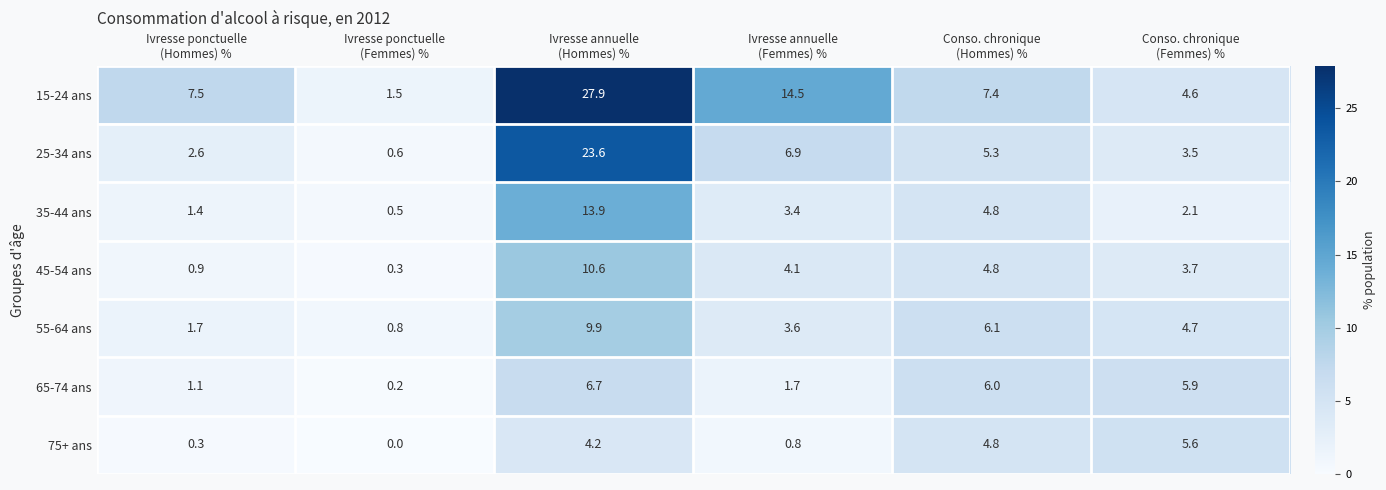

List the series in order of their peak value, lowest first.

75+ ans, 65-74 ans, 55-64 ans, 45-54 ans, 35-44 ans, 25-34 ans, 15-24 ans